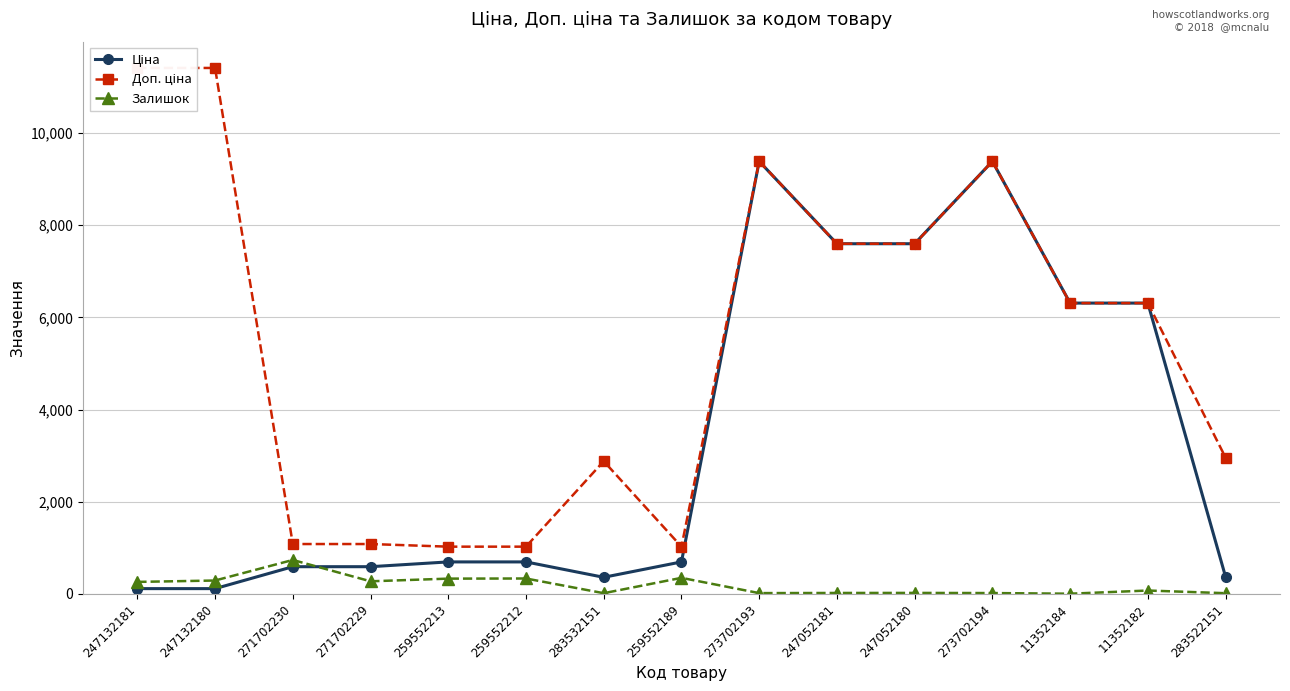

True or false: Доп. ціна has a value of 653.5 at 259552212.

False